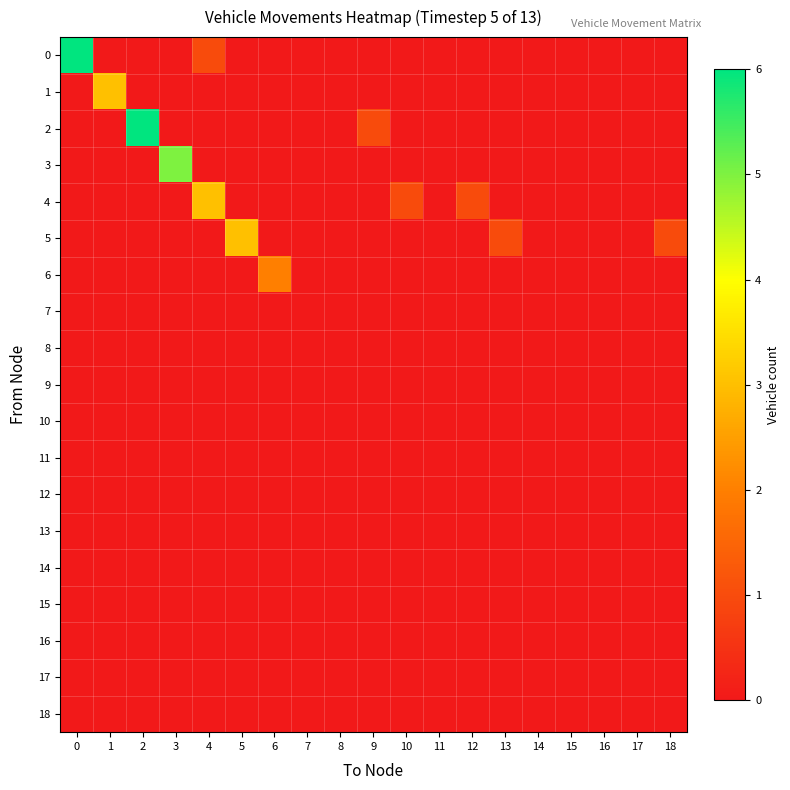

Reading left to right, what are all the values shown in this chart?

0: 0=6	1=0	2=0	3=0	4=1	5=0	6=0	7=0	8=0	9=0	10=0	11=0	12=0	13=0	14=0	15=0	16=0	17=0	18=0
1: 0=0	1=3	2=0	3=0	4=0	5=0	6=0	7=0	8=0	9=0	10=0	11=0	12=0	13=0	14=0	15=0	16=0	17=0	18=0
2: 0=0	1=0	2=6	3=0	4=0	5=0	6=0	7=0	8=0	9=1	10=0	11=0	12=0	13=0	14=0	15=0	16=0	17=0	18=0
3: 0=0	1=0	2=0	3=5	4=0	5=0	6=0	7=0	8=0	9=0	10=0	11=0	12=0	13=0	14=0	15=0	16=0	17=0	18=0
4: 0=0	1=0	2=0	3=0	4=3	5=0	6=0	7=0	8=0	9=0	10=1	11=0	12=1	13=0	14=0	15=0	16=0	17=0	18=0
5: 0=0	1=0	2=0	3=0	4=0	5=3	6=0	7=0	8=0	9=0	10=0	11=0	12=0	13=1	14=0	15=0	16=0	17=0	18=1
6: 0=0	1=0	2=0	3=0	4=0	5=0	6=2	7=0	8=0	9=0	10=0	11=0	12=0	13=0	14=0	15=0	16=0	17=0	18=0
7: 0=0	1=0	2=0	3=0	4=0	5=0	6=0	7=0	8=0	9=0	10=0	11=0	12=0	13=0	14=0	15=0	16=0	17=0	18=0
8: 0=0	1=0	2=0	3=0	4=0	5=0	6=0	7=0	8=0	9=0	10=0	11=0	12=0	13=0	14=0	15=0	16=0	17=0	18=0
9: 0=0	1=0	2=0	3=0	4=0	5=0	6=0	7=0	8=0	9=0	10=0	11=0	12=0	13=0	14=0	15=0	16=0	17=0	18=0
10: 0=0	1=0	2=0	3=0	4=0	5=0	6=0	7=0	8=0	9=0	10=0	11=0	12=0	13=0	14=0	15=0	16=0	17=0	18=0
11: 0=0	1=0	2=0	3=0	4=0	5=0	6=0	7=0	8=0	9=0	10=0	11=0	12=0	13=0	14=0	15=0	16=0	17=0	18=0
12: 0=0	1=0	2=0	3=0	4=0	5=0	6=0	7=0	8=0	9=0	10=0	11=0	12=0	13=0	14=0	15=0	16=0	17=0	18=0
13: 0=0	1=0	2=0	3=0	4=0	5=0	6=0	7=0	8=0	9=0	10=0	11=0	12=0	13=0	14=0	15=0	16=0	17=0	18=0
14: 0=0	1=0	2=0	3=0	4=0	5=0	6=0	7=0	8=0	9=0	10=0	11=0	12=0	13=0	14=0	15=0	16=0	17=0	18=0
15: 0=0	1=0	2=0	3=0	4=0	5=0	6=0	7=0	8=0	9=0	10=0	11=0	12=0	13=0	14=0	15=0	16=0	17=0	18=0
16: 0=0	1=0	2=0	3=0	4=0	5=0	6=0	7=0	8=0	9=0	10=0	11=0	12=0	13=0	14=0	15=0	16=0	17=0	18=0
17: 0=0	1=0	2=0	3=0	4=0	5=0	6=0	7=0	8=0	9=0	10=0	11=0	12=0	13=0	14=0	15=0	16=0	17=0	18=0
18: 0=0	1=0	2=0	3=0	4=0	5=0	6=0	7=0	8=0	9=0	10=0	11=0	12=0	13=0	14=0	15=0	16=0	17=0	18=0